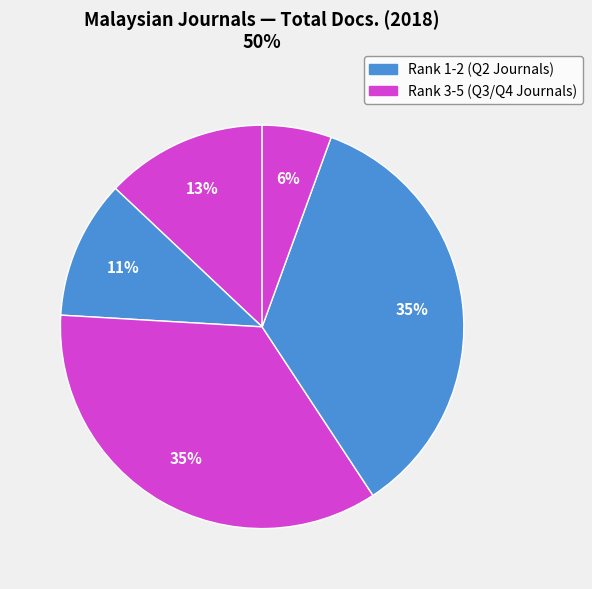

How many segments does this pie chart have?

5